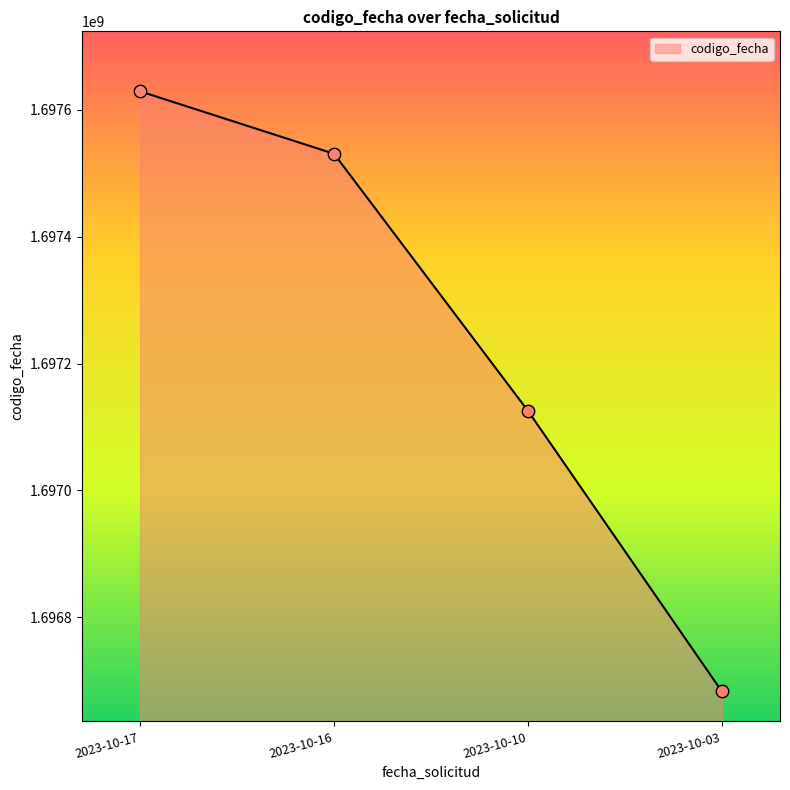

Between 2023-10-17 and 2023-10-03, which is larger?

2023-10-17